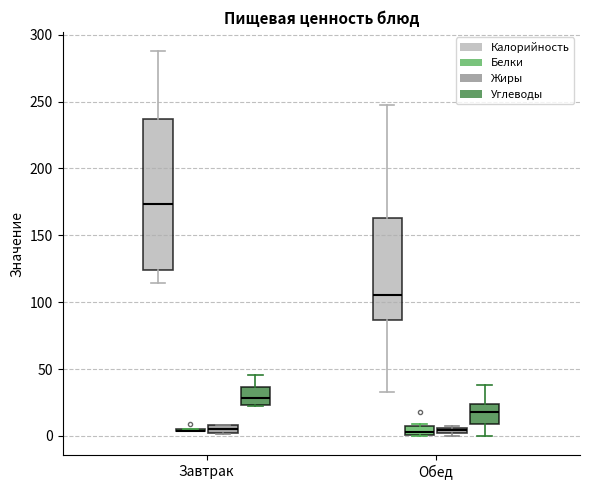

Which box is the tallest, from its lower edge to its upper edge?

Завтрак (Калорийность)